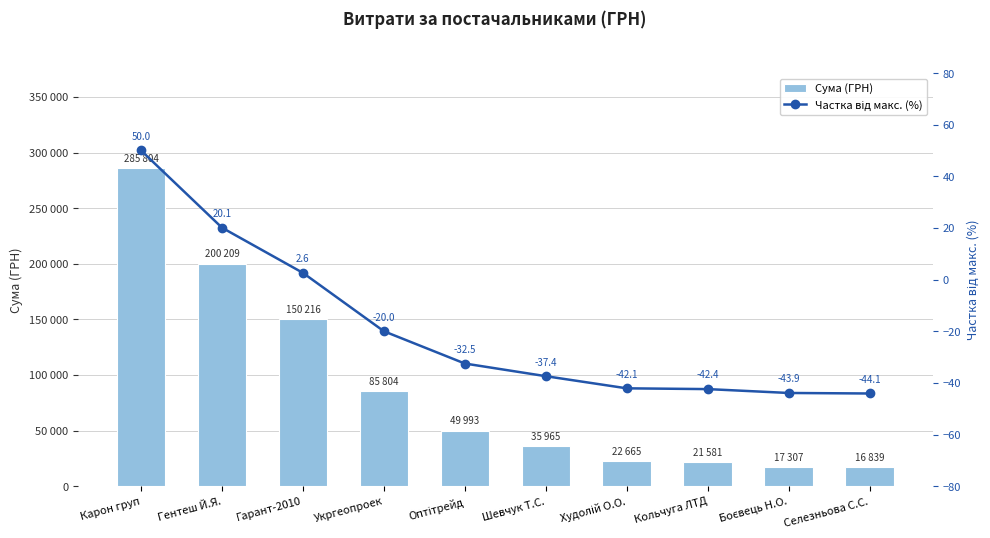

Which series has the largest total across all categories?

Сума (ГРН)